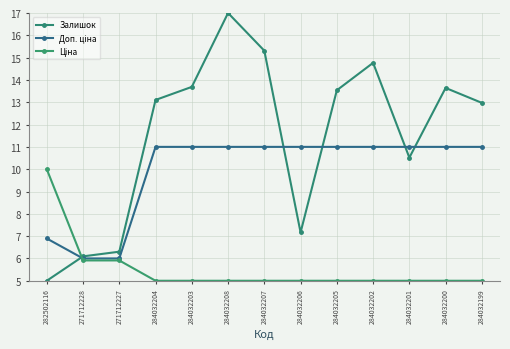

What is the spread (max minus min) of values at 284032202?

9.8